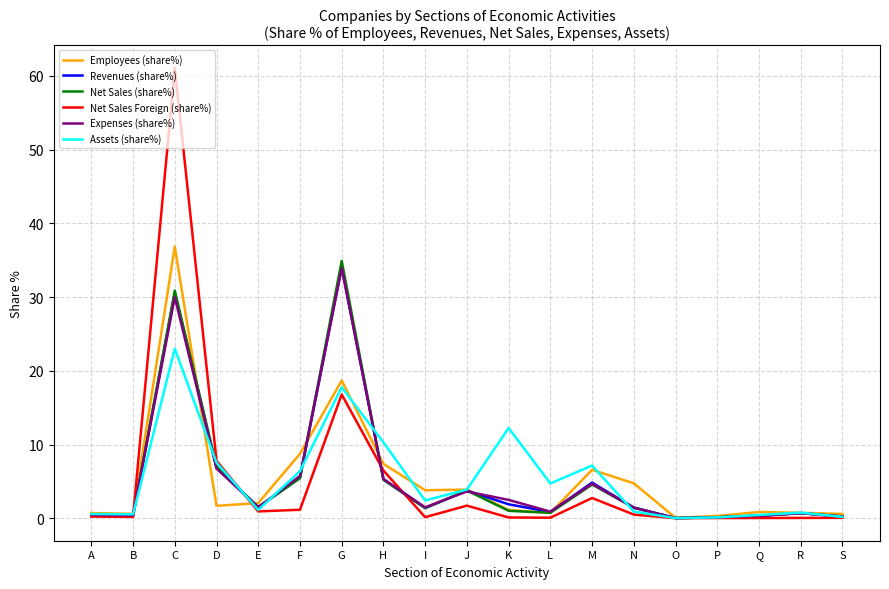

At which category is the sum across all series the highest?

C